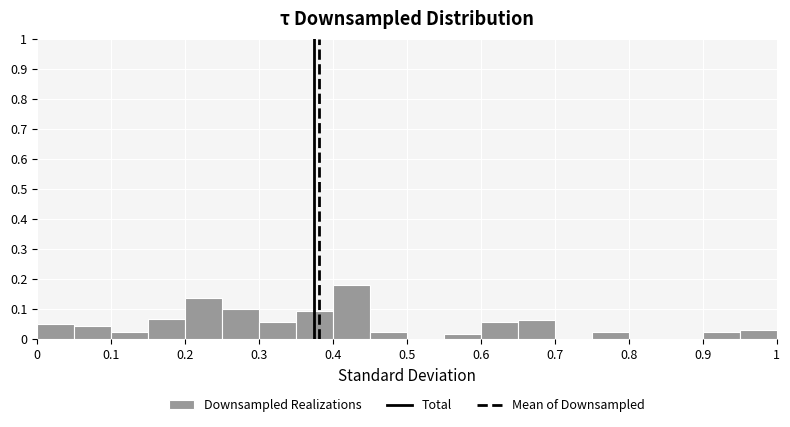

Reading left to right, list every bar in this chart as the range it spans on the x-axis followed by its height. The values are not printed on the chart, so give them approximately, as read against the axis.

0.00 to 0.05: 0.05
0.05 to 0.10: 0.04
0.10 to 0.15: 0.03
0.15 to 0.20: 0.07
0.20 to 0.25: 0.14
0.25 to 0.30: 0.10
0.30 to 0.35: 0.06
0.35 to 0.40: 0.09
0.40 to 0.45: 0.18
0.45 to 0.50: 0.03
0.50 to 0.55: 0
0.55 to 0.60: 0.02
0.60 to 0.65: 0.06
0.65 to 0.70: 0.06
0.70 to 0.75: 0
0.75 to 0.80: 0.03
0.80 to 0.85: 0
0.85 to 0.90: 0
0.90 to 0.95: 0.03
0.95 to 1.00: 0.03